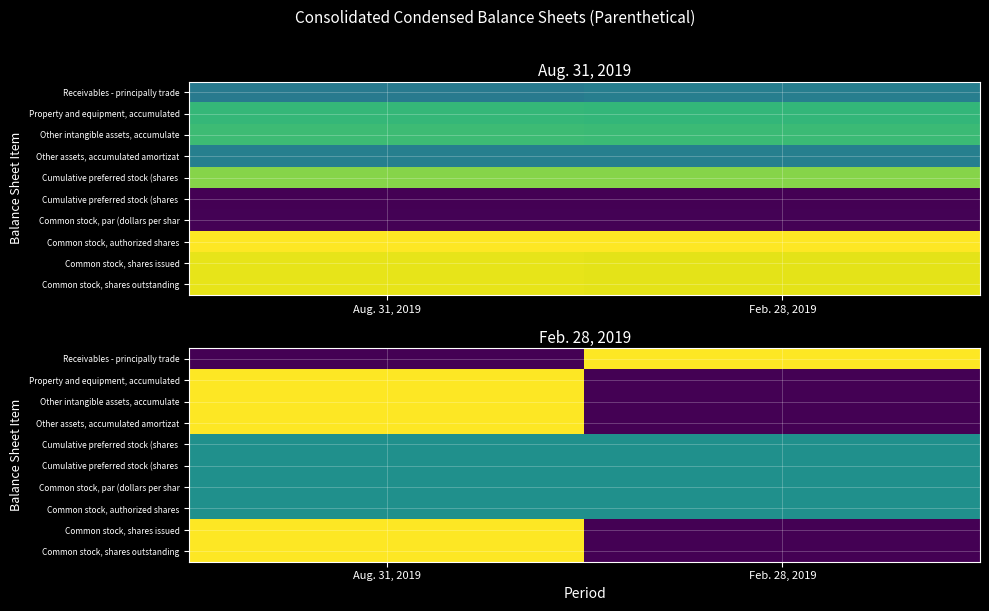

What is the total value across all series at Aug. 31, 2019?

7.0